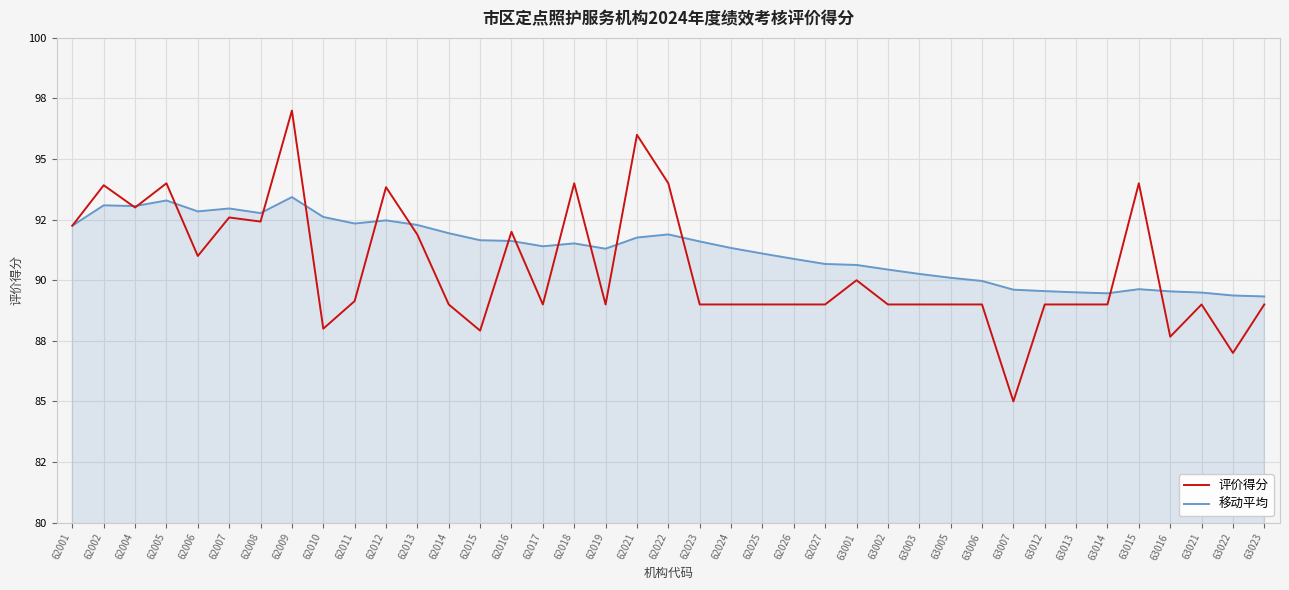

What are all the series names shown in the legend?

评价得分, 移动平均